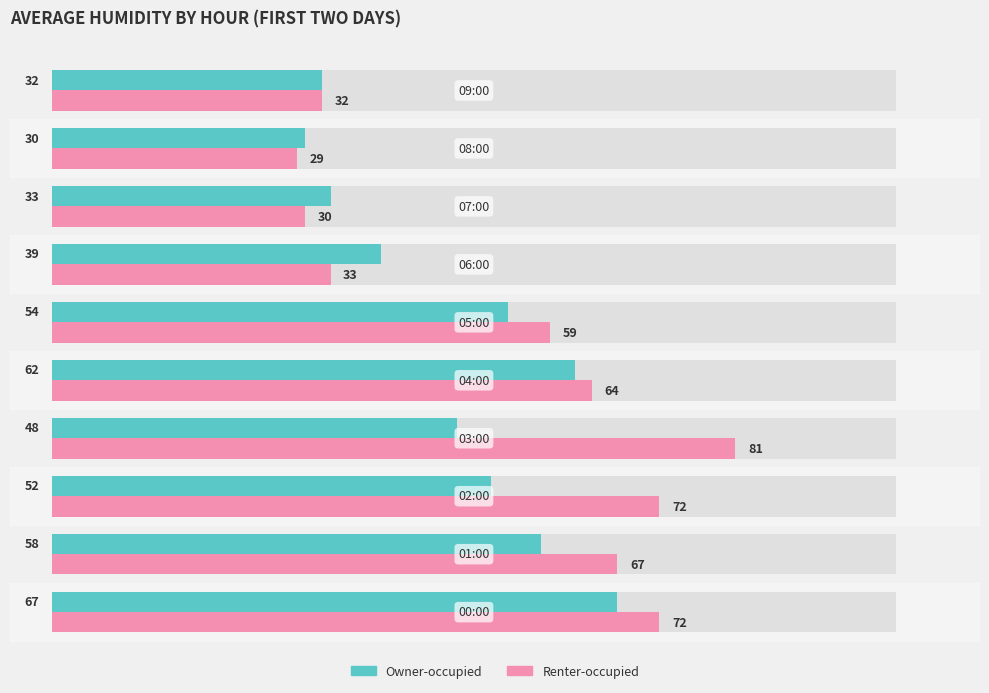

What is the average value of the Renter-occupied series?

54